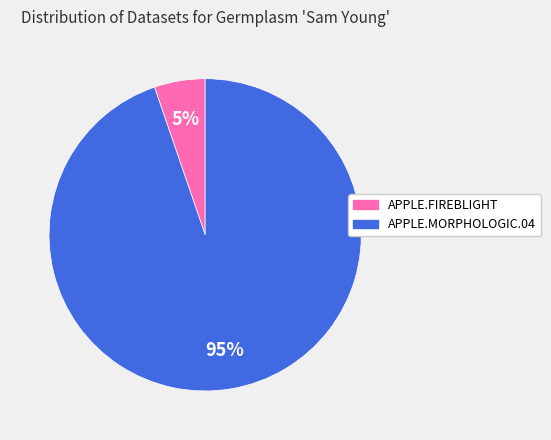

Count the number of slices in the pie.

2